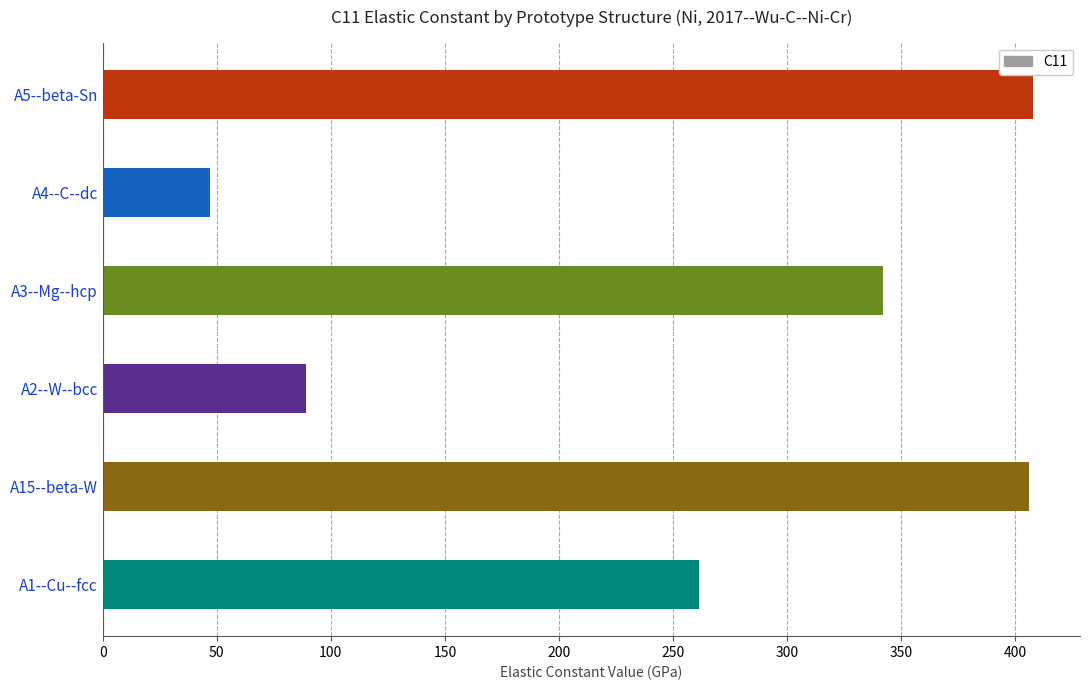

What is the difference between the maximum and second lowest values?

319.0